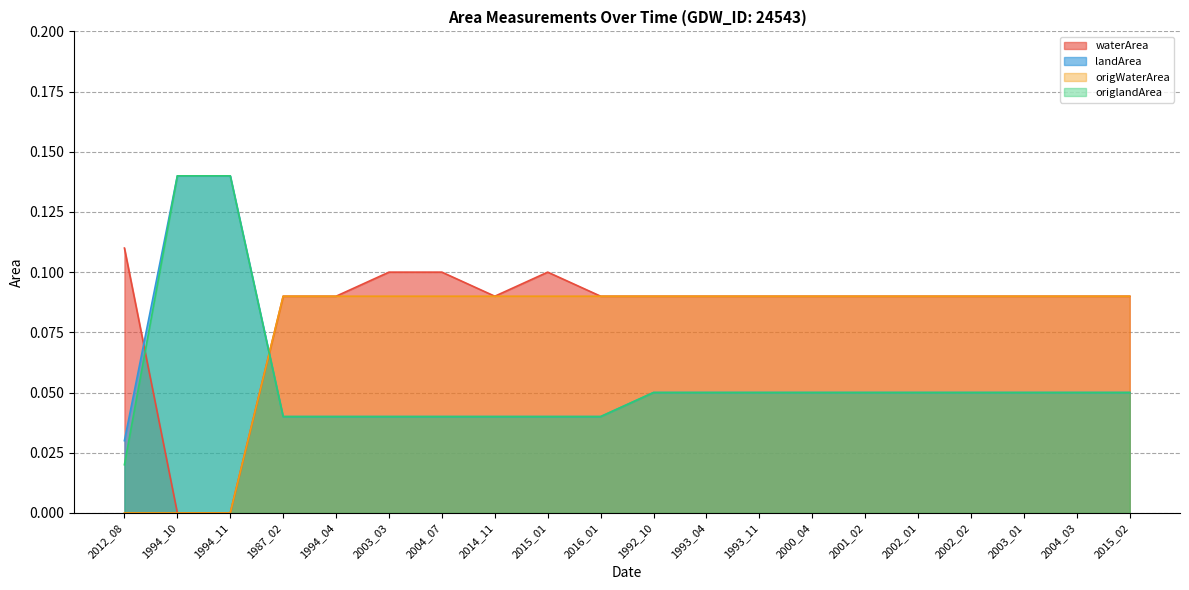

List the series in order of their peak value, lowest first.

origWaterArea, waterArea, landArea, origlandArea